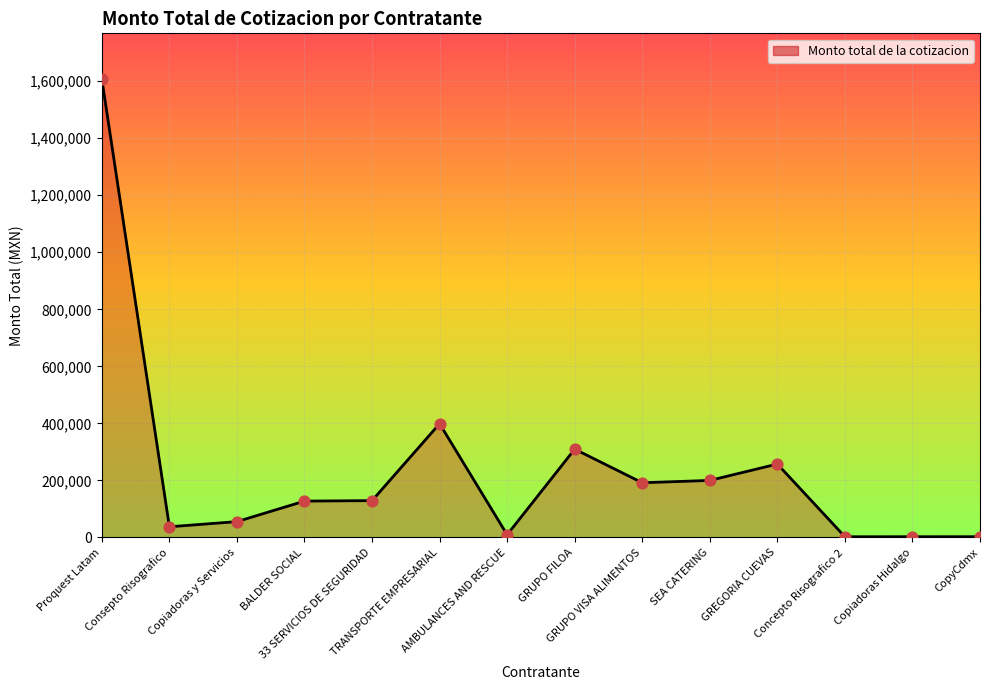

What is the ratio of the value at CopyCdmx to the value at AMBULANCES AND RESCUE?

0.3